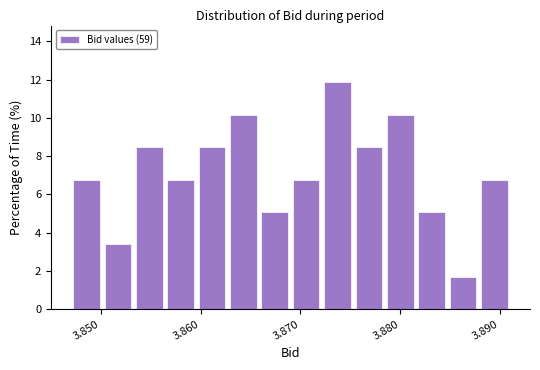

Read against the x-axis, roughly where is the centre of the tallest bar?

3.874